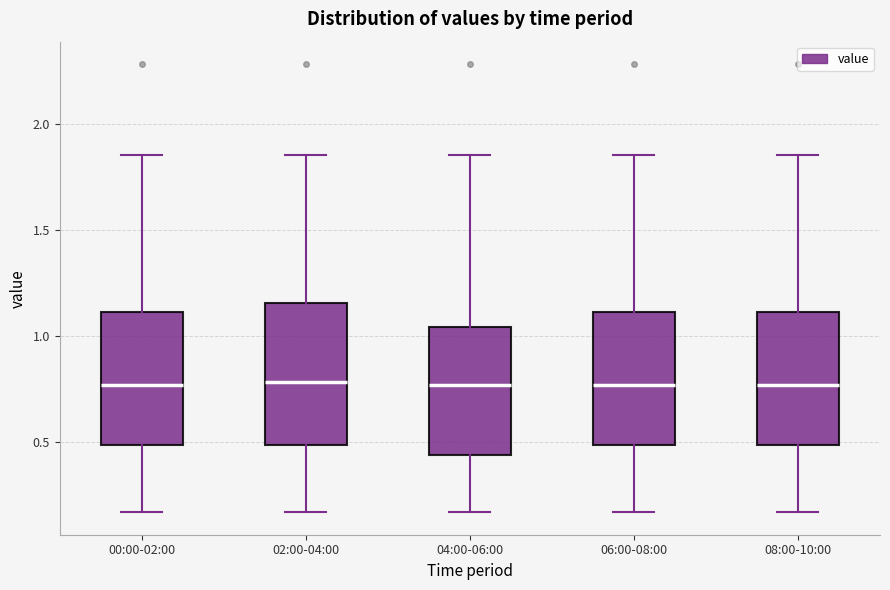

Reading left to right, transcribe this box plot: for each box, give where its median line is, the range the box spans, and where its two whiskers end, as read against the y-axis. The values are not printed on the chart, so give them approximately, as read against the axis.

00:00-02:00: median 0.75, box 0.50 to 1.10, whiskers 0.15 to 1.85
02:00-04:00: median 0.80, box 0.50 to 1.15, whiskers 0.15 to 1.85
04:00-06:00: median 0.75, box 0.45 to 1.05, whiskers 0.15 to 1.85
06:00-08:00: median 0.75, box 0.50 to 1.10, whiskers 0.15 to 1.85
08:00-10:00: median 0.75, box 0.50 to 1.10, whiskers 0.15 to 1.85